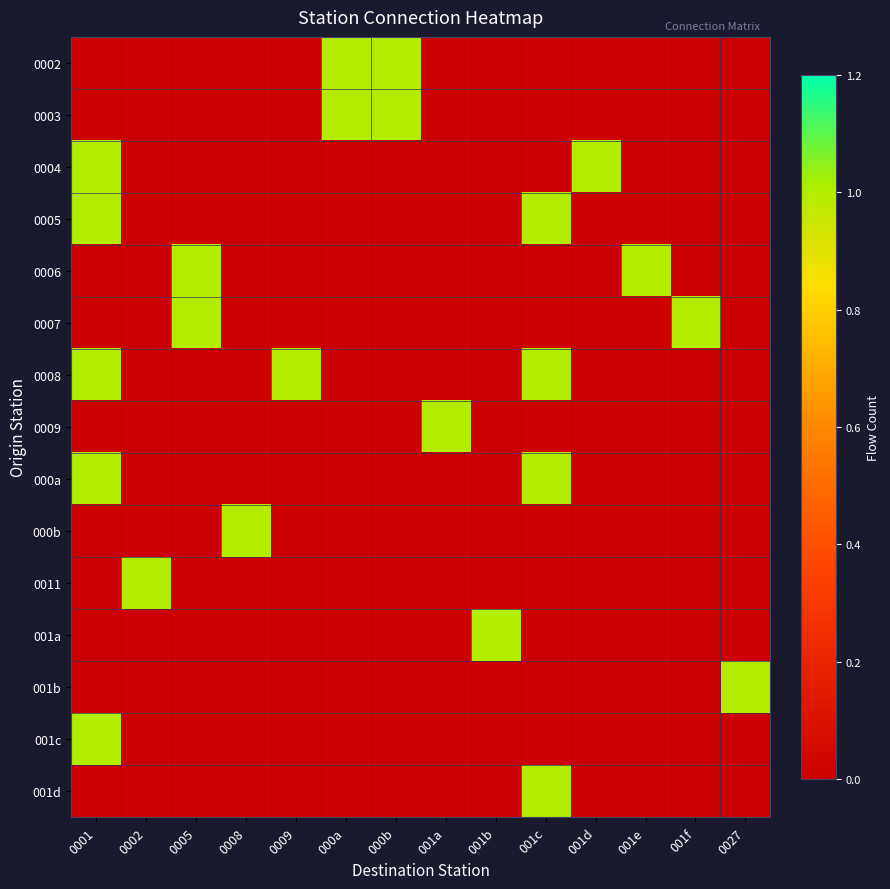

How many distinct data groups are displayed?

15